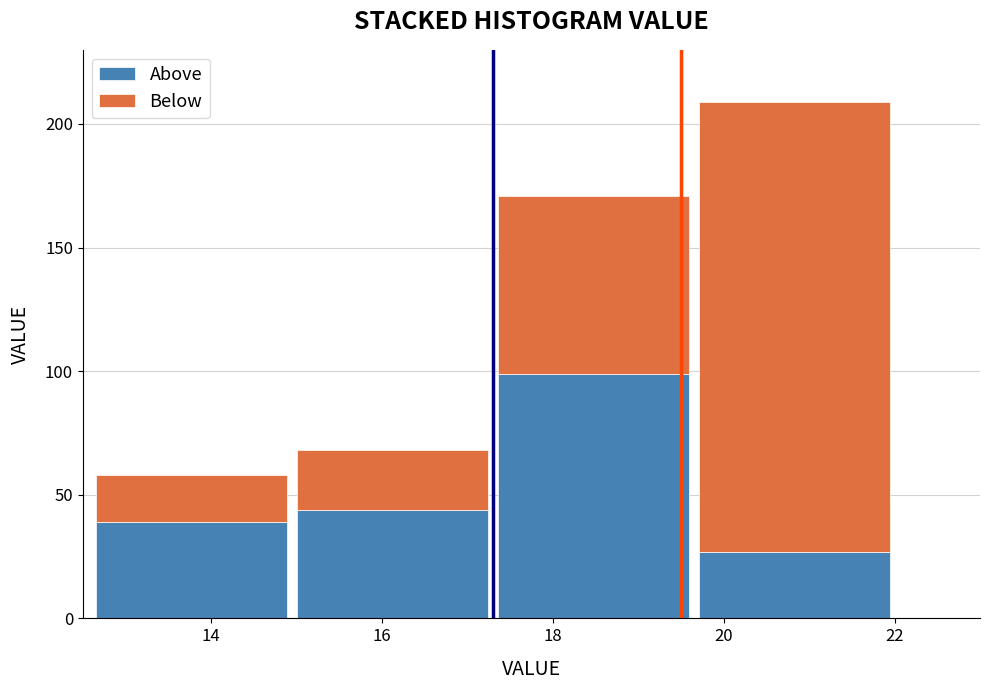

Where is Above nearest to the value 63?

16